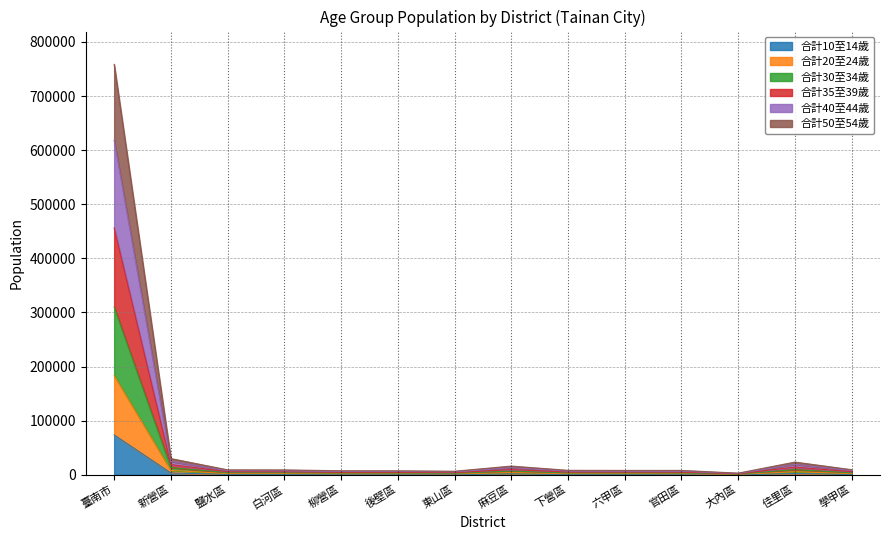

Where is 合計10至14歲 nearest to the value 36937?

新營區